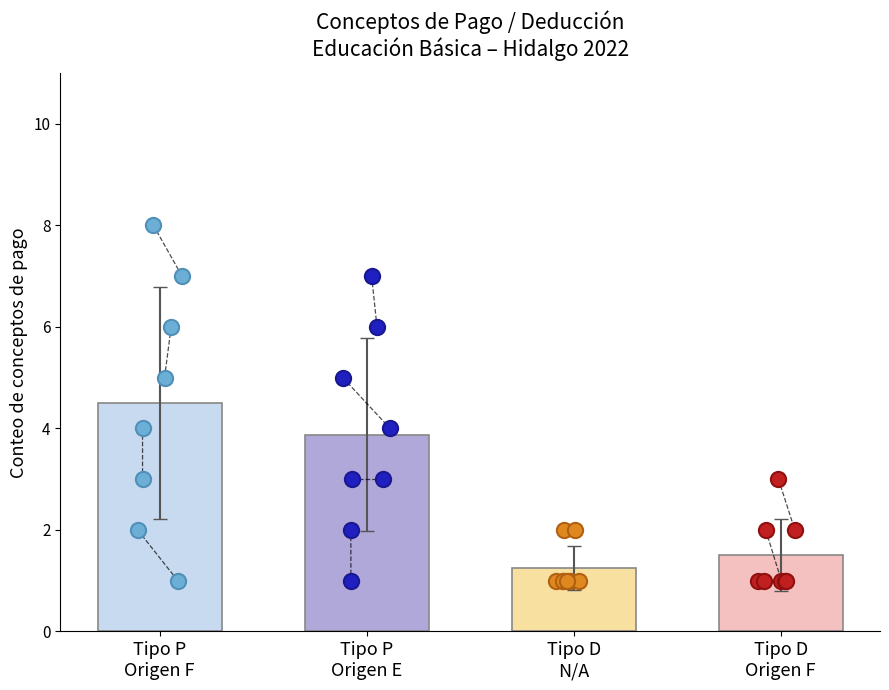

Which series contains the highest Y value?

P